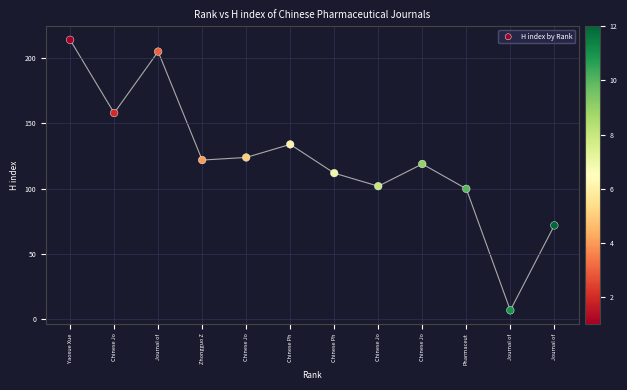

What is the range of Y values (max minus min)?

207